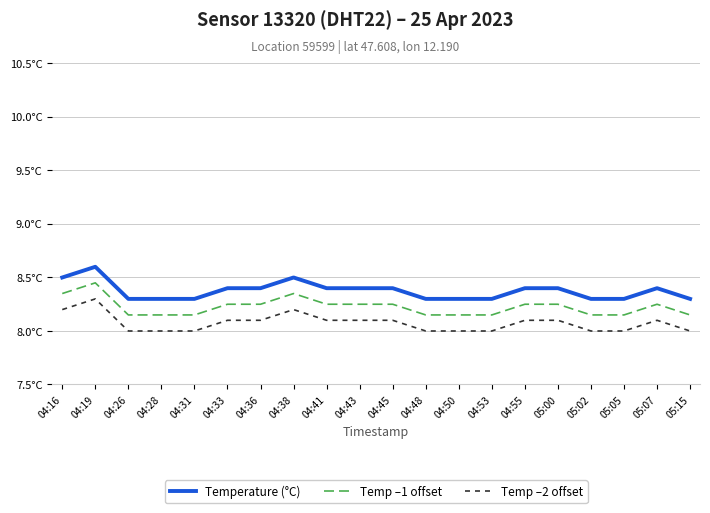

True or false: Temp –2 offset has a value of 8.0 at 04:28.

True